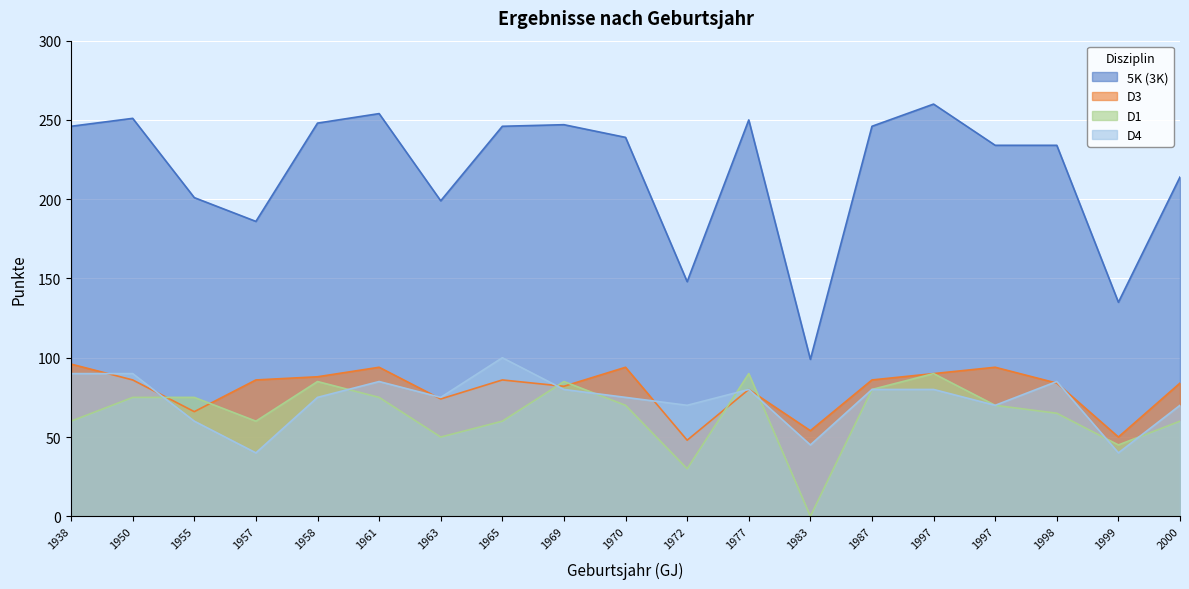

The D3 series shows 129 at 1987. True or false?

False